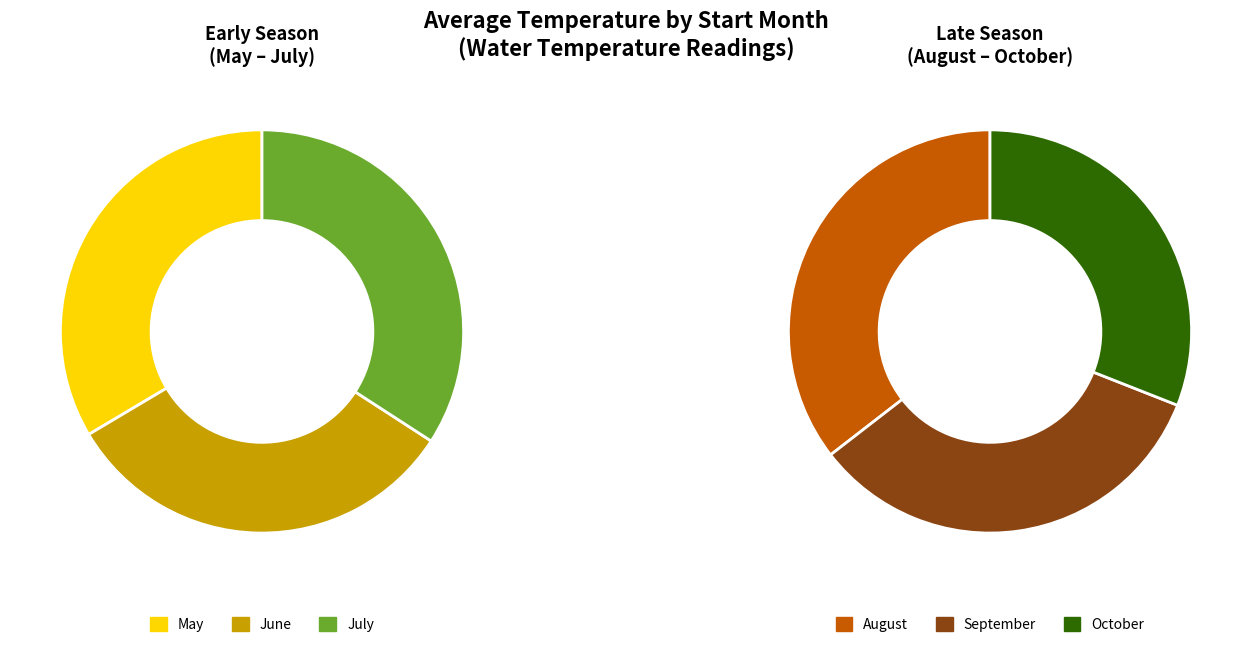

Combined, what portion of the pie is 10 and 08?

32.3%